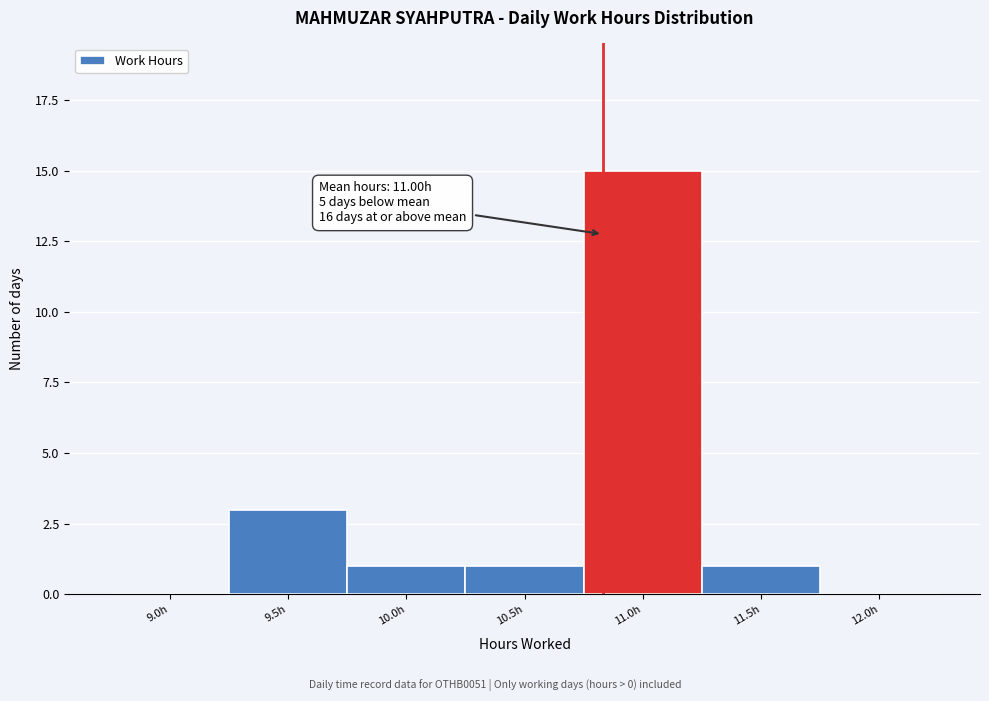

Reading left to right, list all the values displayed in this chart.

9.0h=0	9.5h=3	10.0h=1	10.5h=1	11.0h=15	11.5h=1	12.0h=0